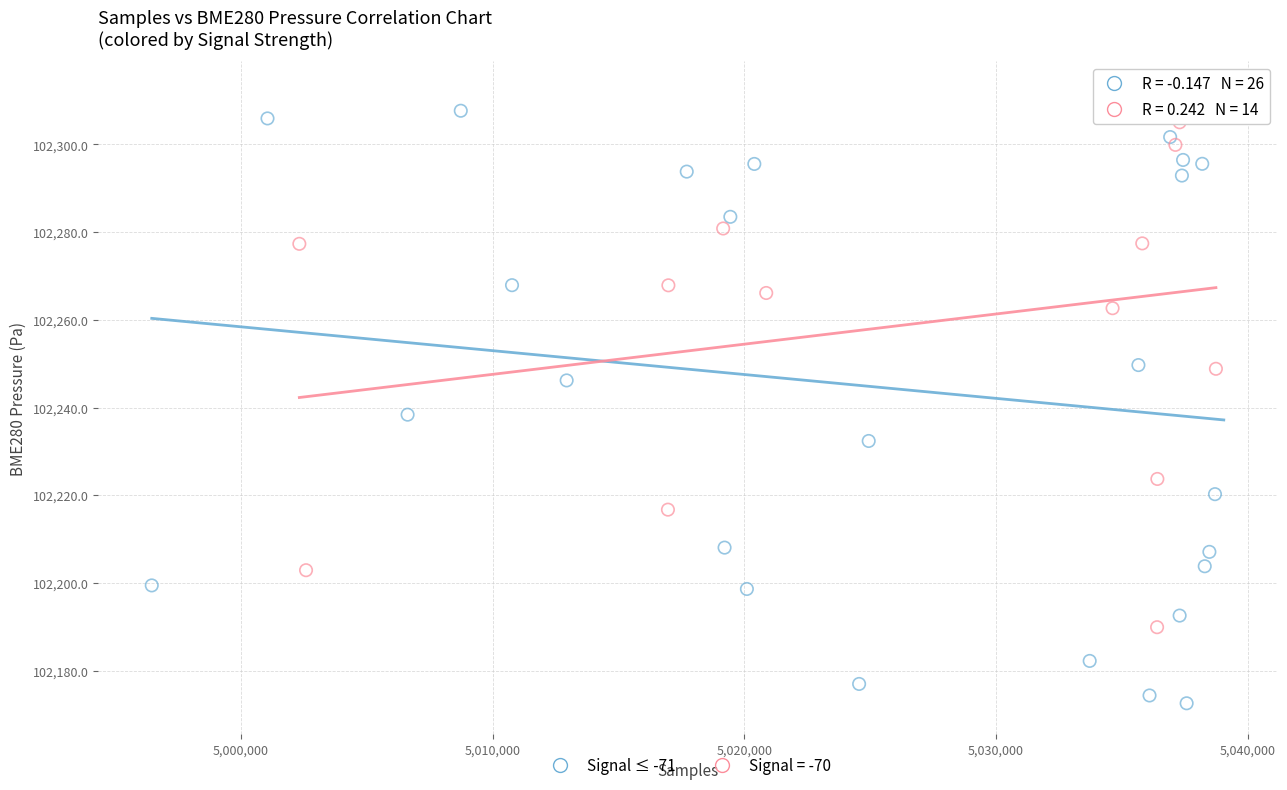

Which series has the widest spread of Y values?

Signal ≤ -71